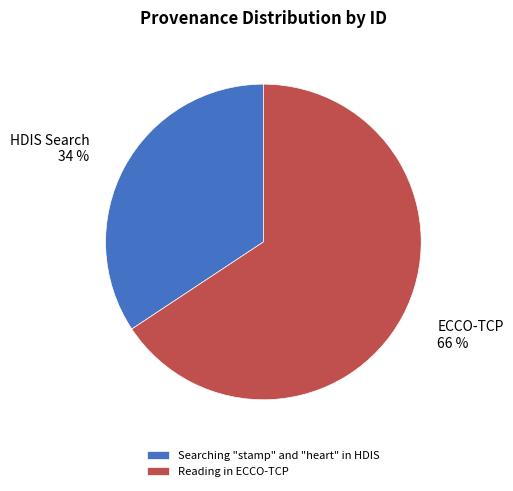

What is the ratio of the value at Reading in ECCO-TCP to the value at Searching "stamp" and "heart" in HDIS?

1.9